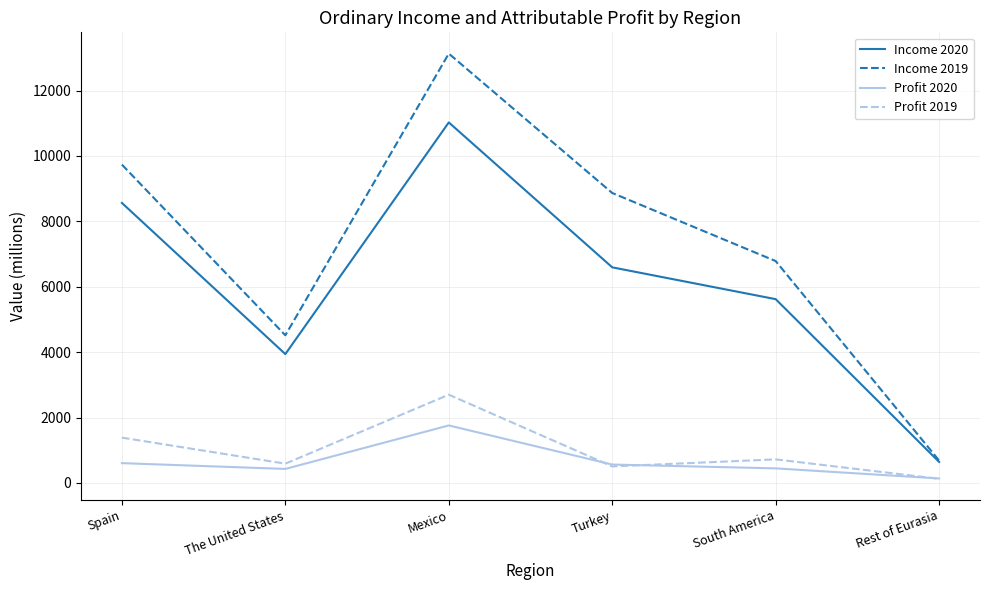

True or false: Profit 2020 and Income 2019 cross at least once.

False